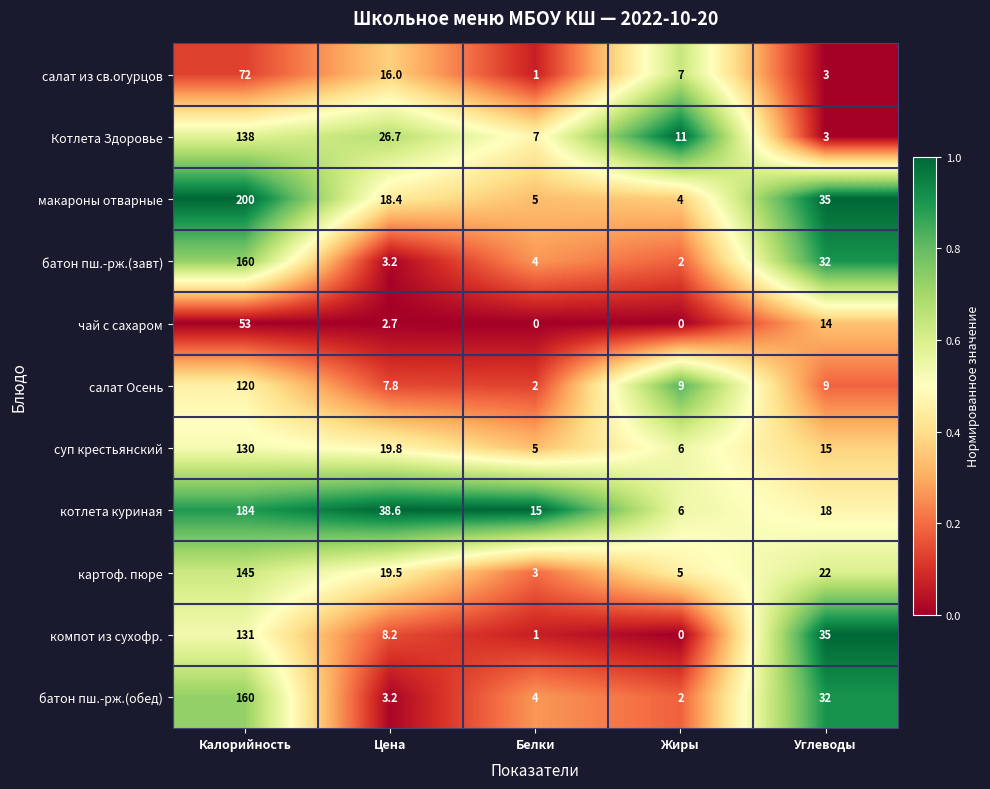

What is the sum of all котлета куриная values?

261.6